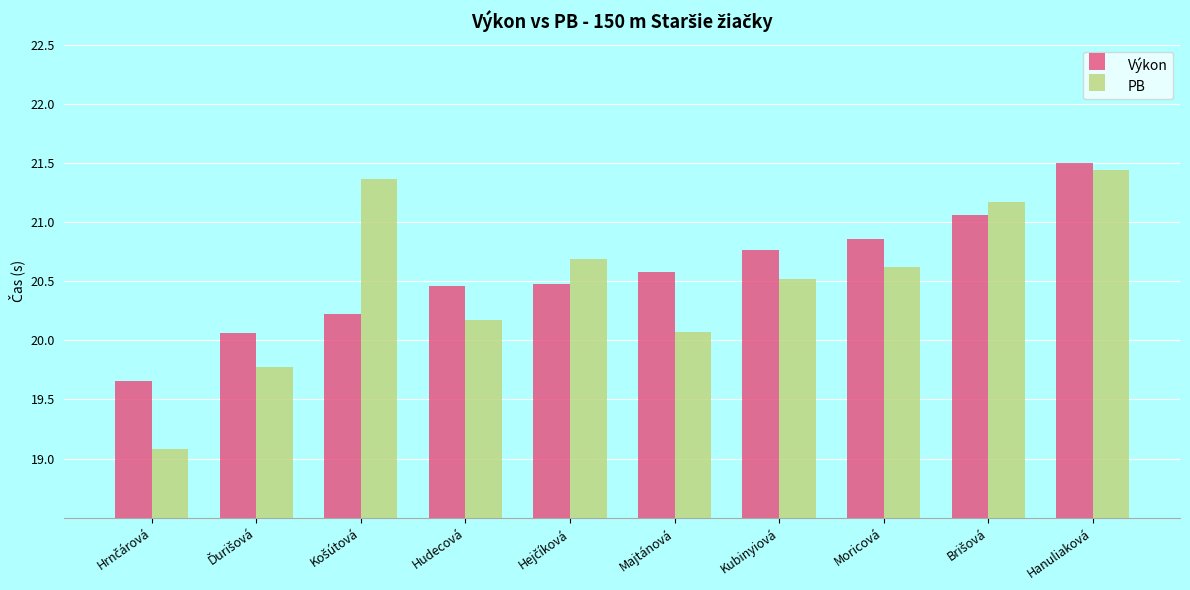

Which category has the highest value across all series?

Hanuliaková